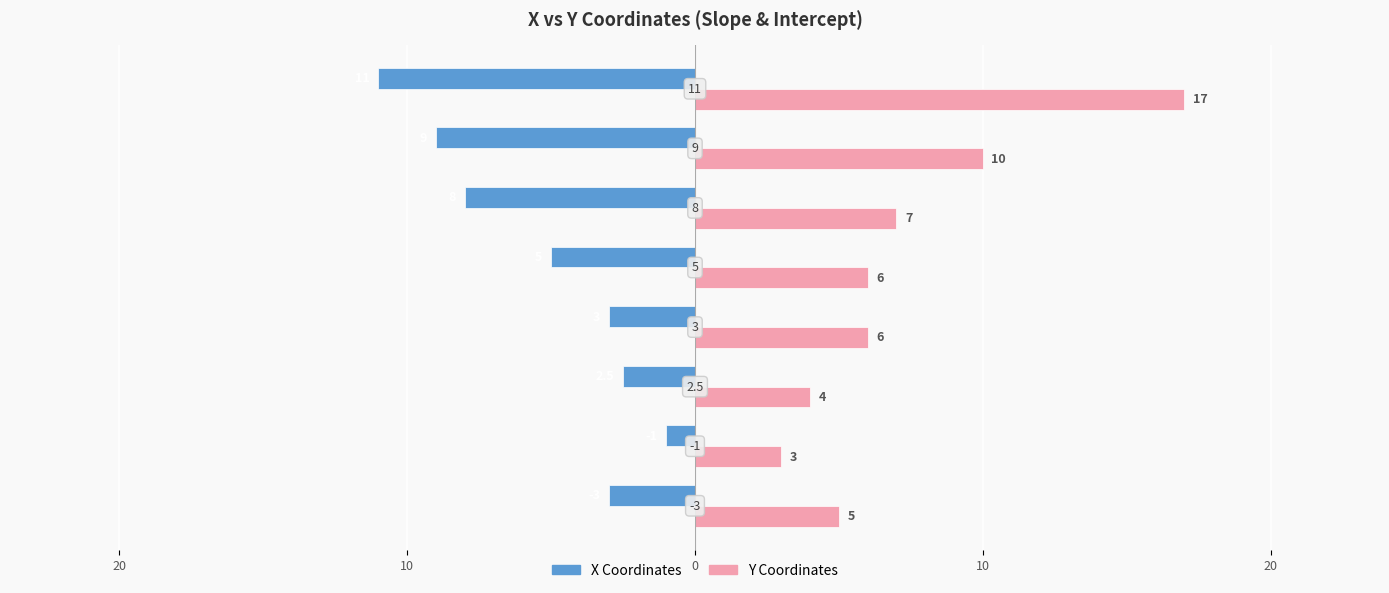

What are all the series names shown in the legend?

X Coordinates, Y Coordinates